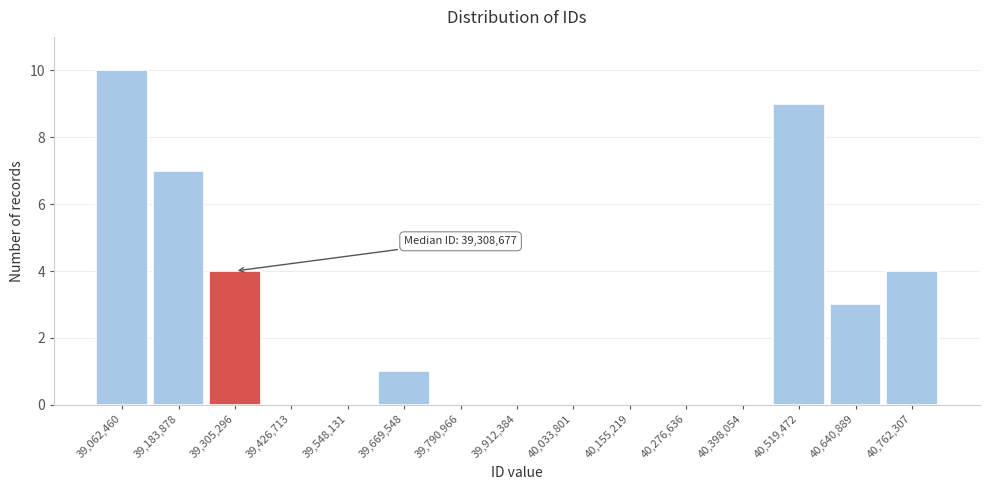

Over which range of the x-axis is the bar tallest?

39000000 to 39120000